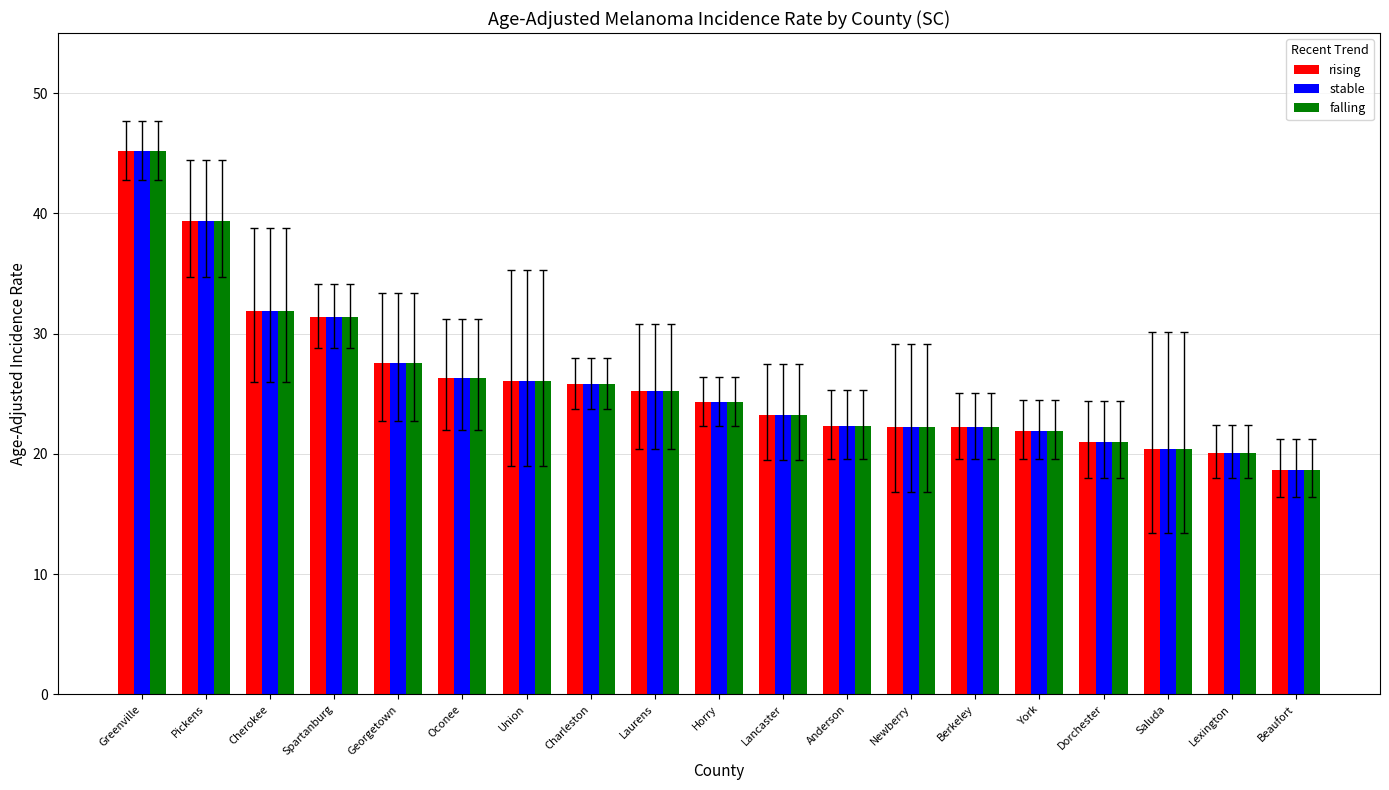

What value does the stable series have at Charleston?

25.8